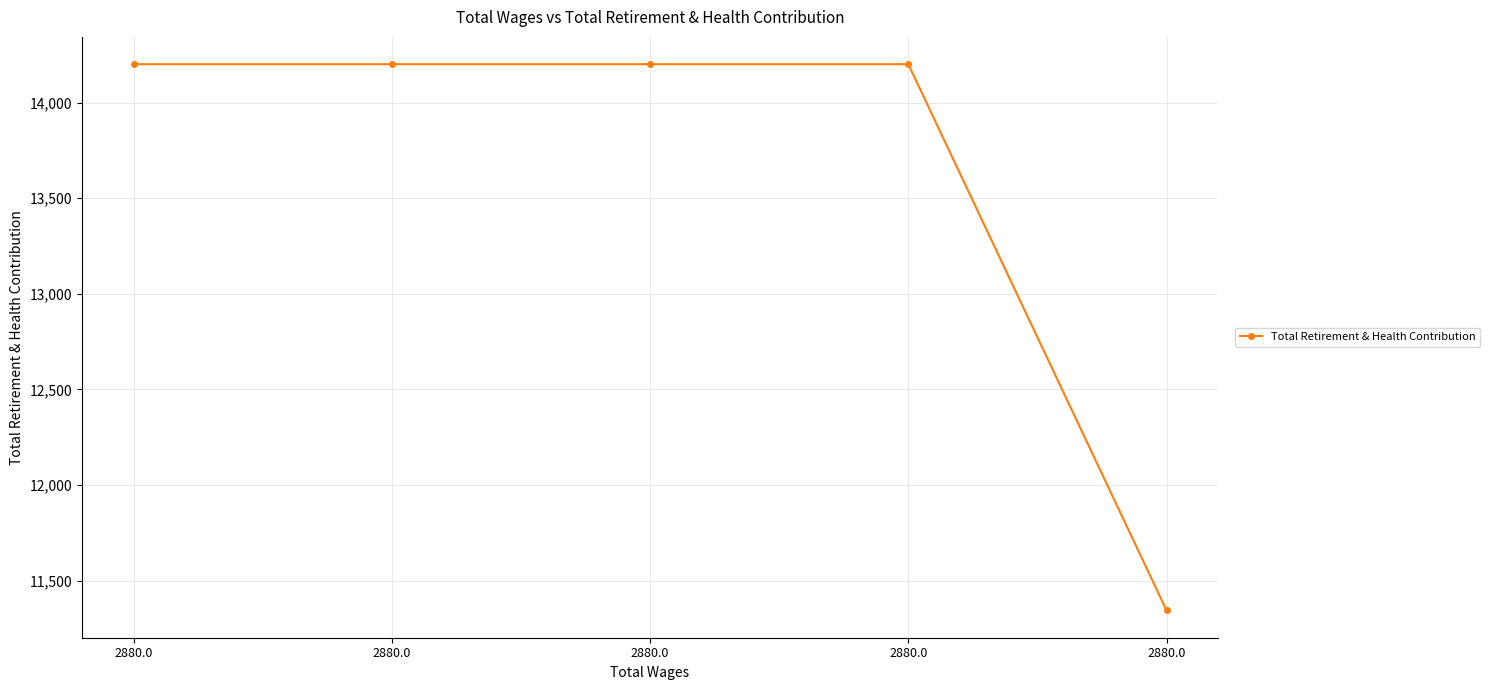

What is the sum of all values?

68148